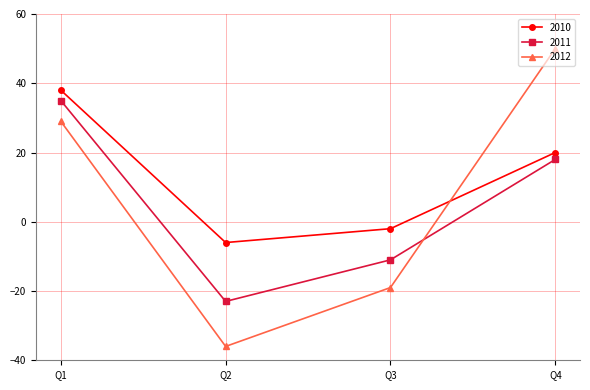

How many distinct data groups are displayed?

3